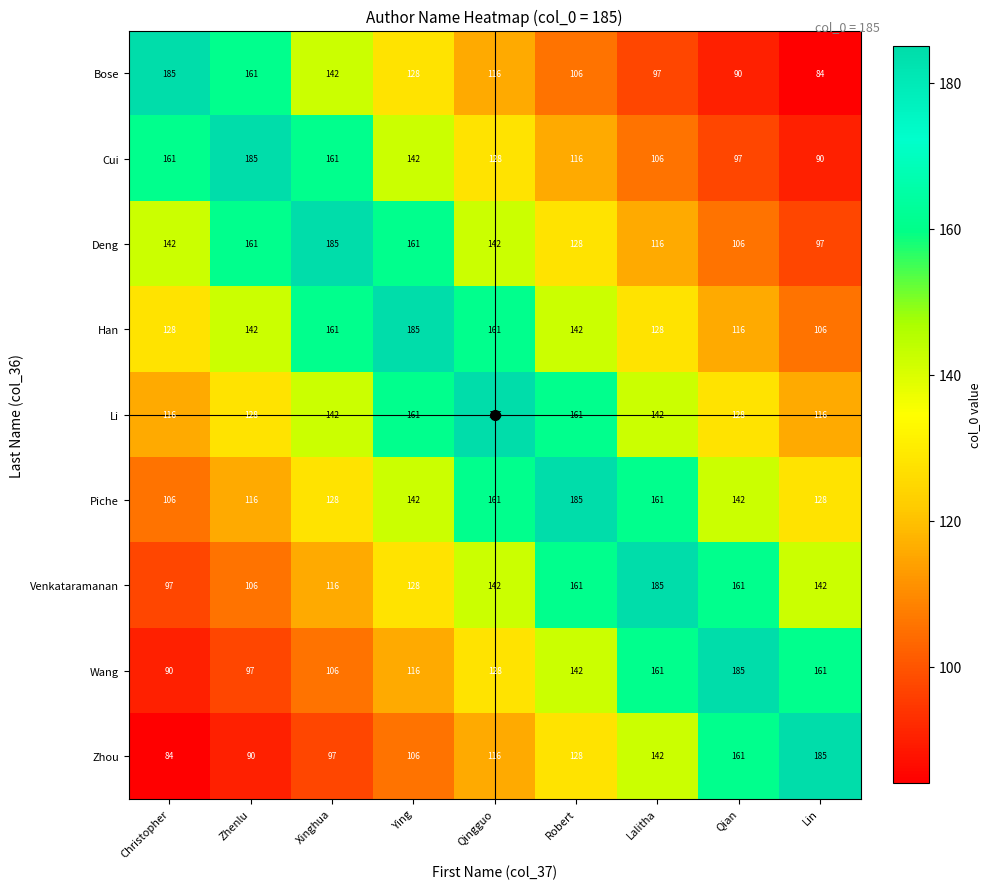

At which label does Piche reach its peak?

Robert